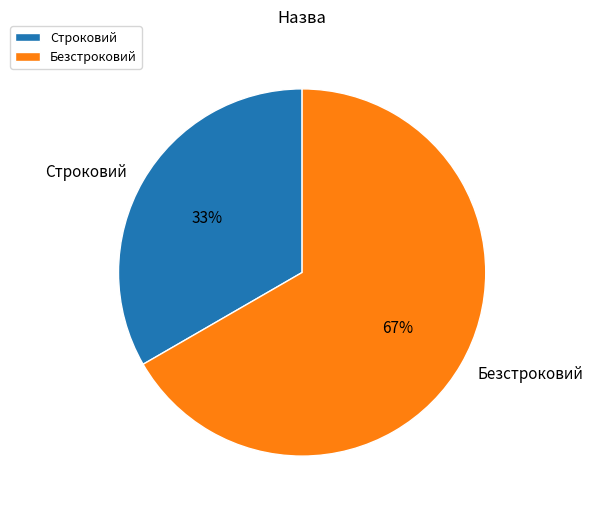

How many segments does this pie chart have?

2